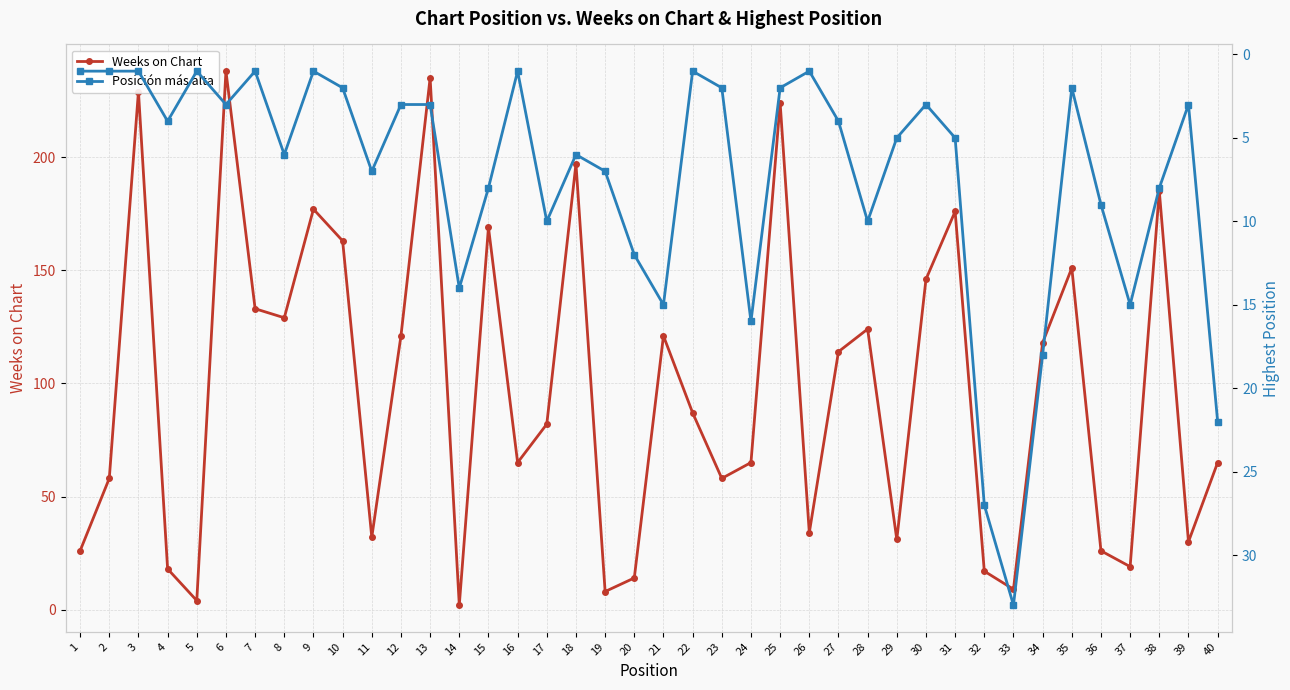

The Weeks on Chart series shows 246 at 31. True or false?

False